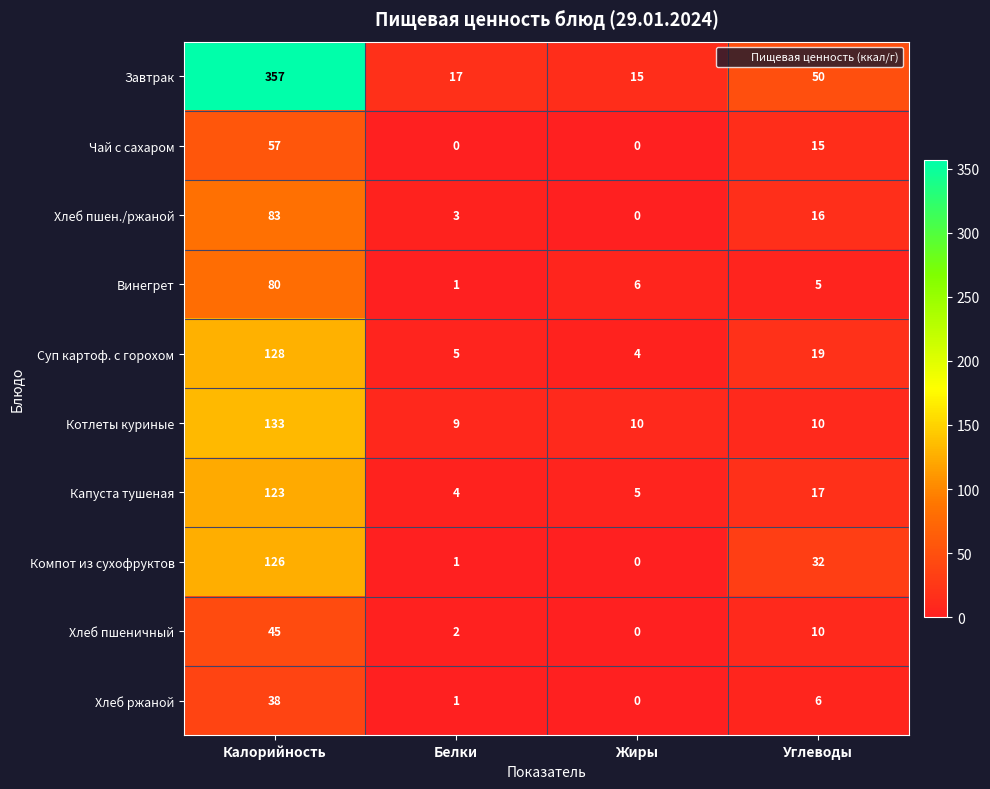

List the series in order of their peak value, highest first.

Завтрак, Котлеты куриные, Суп картоф. с горохом, Компот из сухофруктов, Капуста тушеная, Хлеб пшен./ржаной, Винегрет, Чай с сахаром, Хлеб пшеничный, Хлеб ржаной